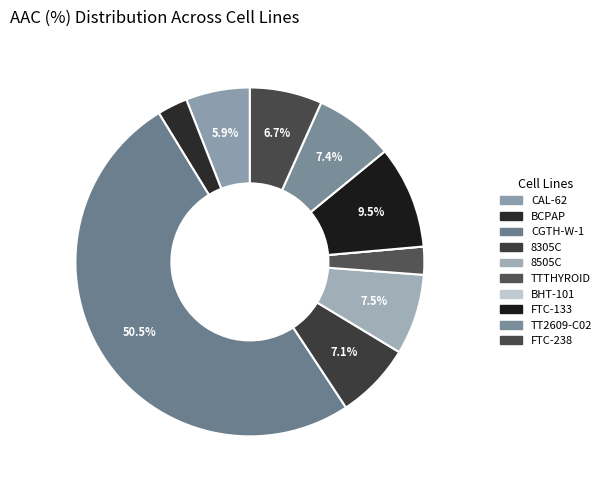

What is the smallest slice in the pie chart?

BHT-101